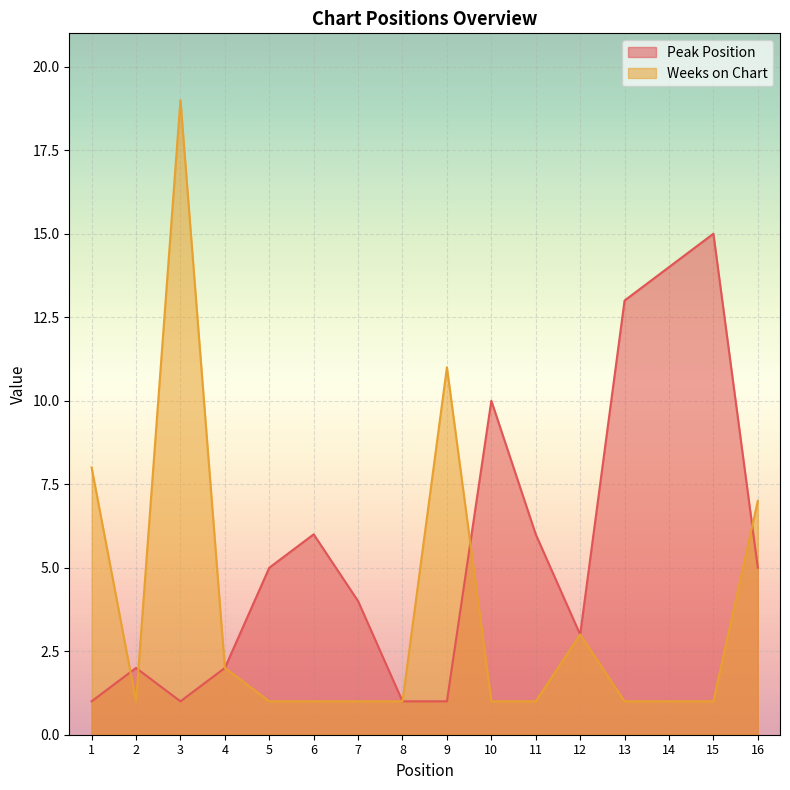

Where is Weeks on Chart nearest to the value 10?

9